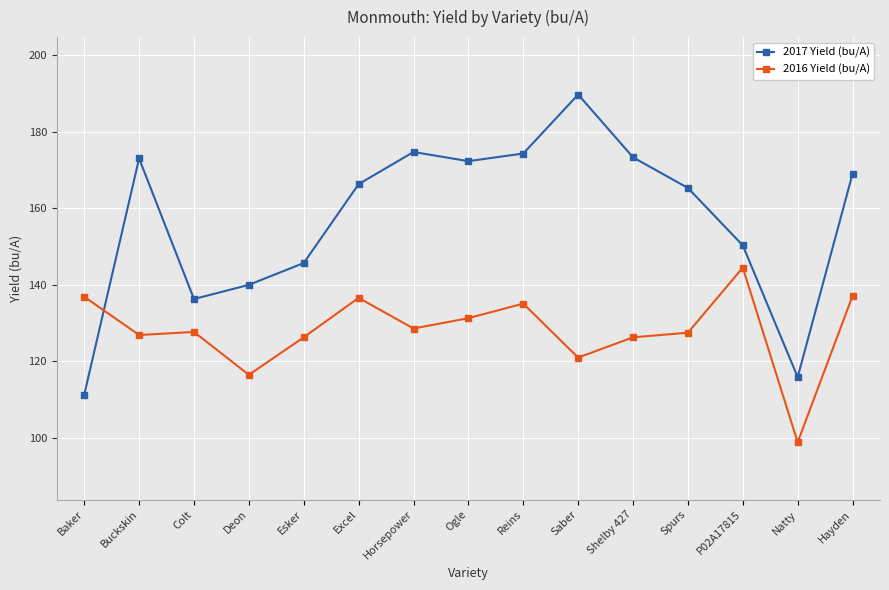

At which category does 2017 Yield (bu/A) reach its first local valley?

Colt